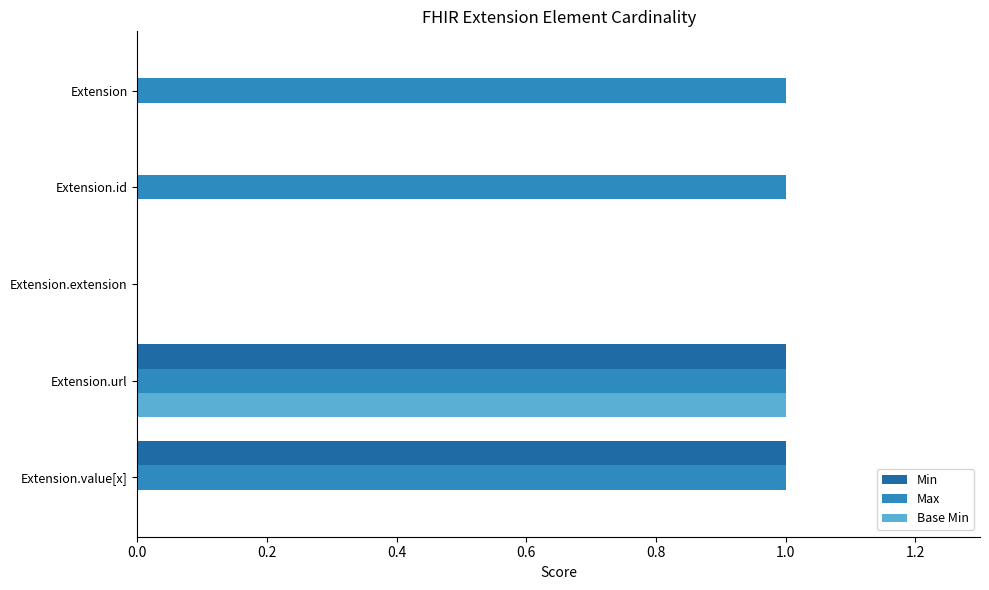

How many data points does each series have?

5